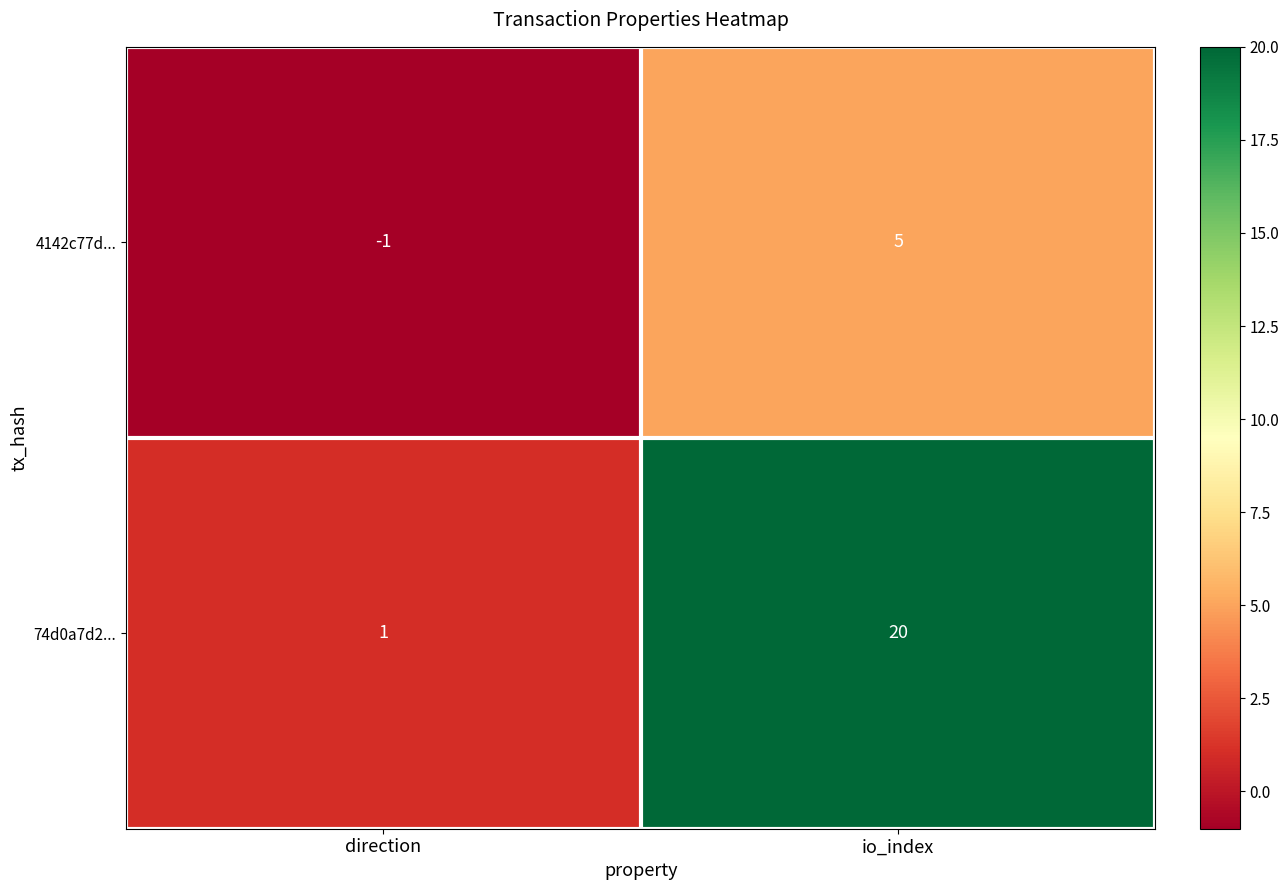

Which series changed the most between direction and io_index?

74d0a7d2...